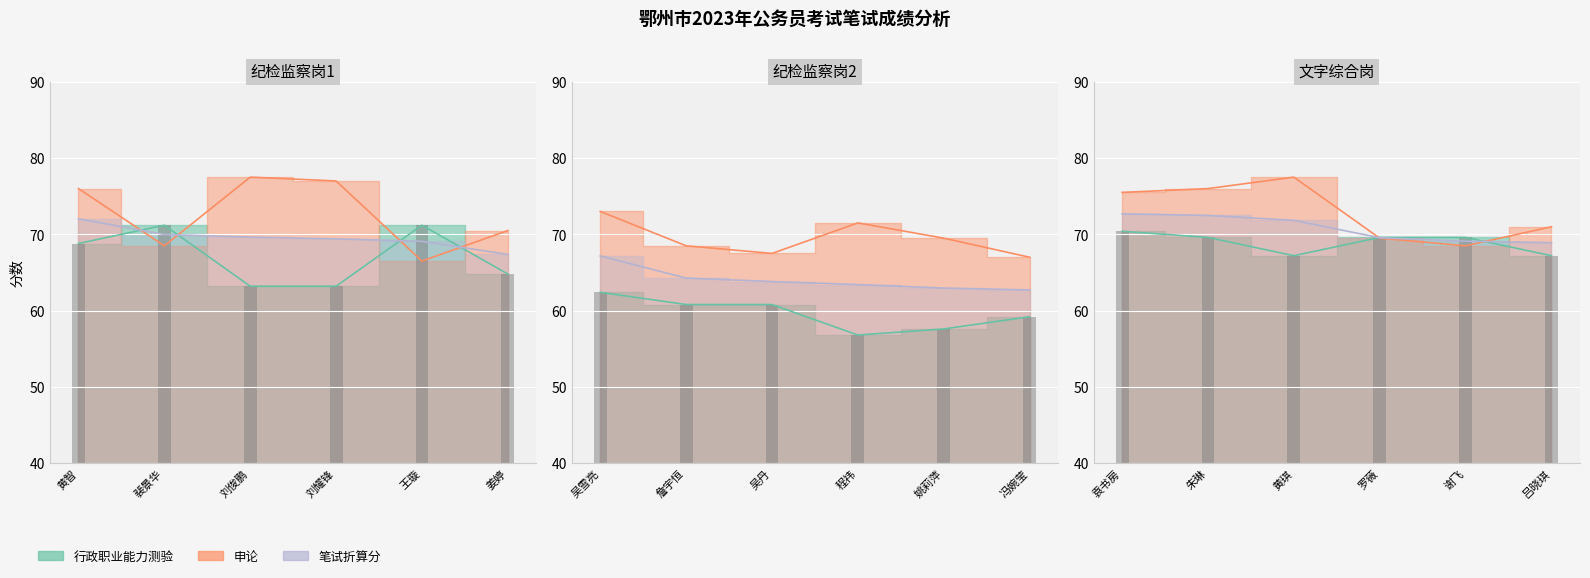

Which category has the highest value across all series?

刘俊鹏